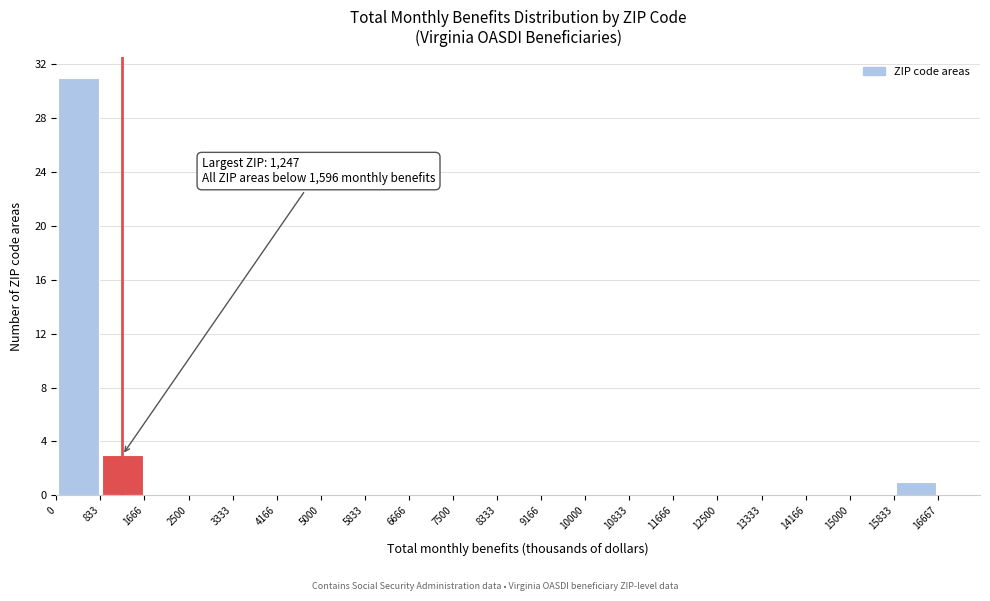

Over which range of the x-axis is the bar tallest?

0 to 833